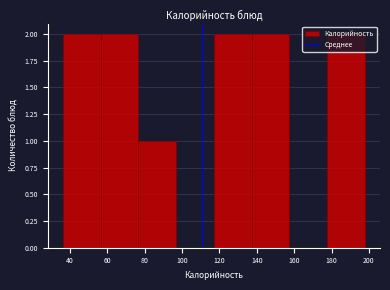

Reading left to right, transcribe this chart: for each bar, give the range it covers on the x-axis and its height. Neither the bar edges nor the heights are printed on the chart, so give them approximately, as read against the axes.

36 to 56: 2
56 to 76: 2
76 to 96: 1
96 to 118: 0
118 to 138: 2
138 to 158: 2
158 to 178: 0
178 to 198: 2